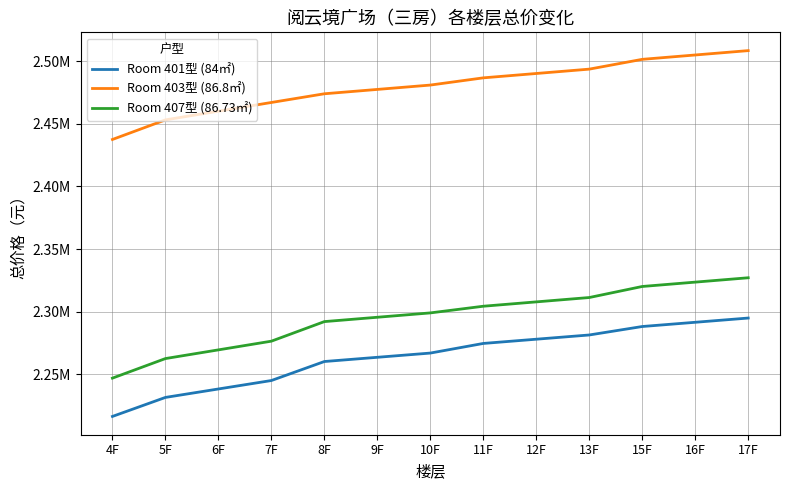

Rank the categories by Room 401型 (84㎡) value from highest to lowest.

17F, 16F, 15F, 13F, 12F, 11F, 10F, 9F, 8F, 7F, 6F, 5F, 4F